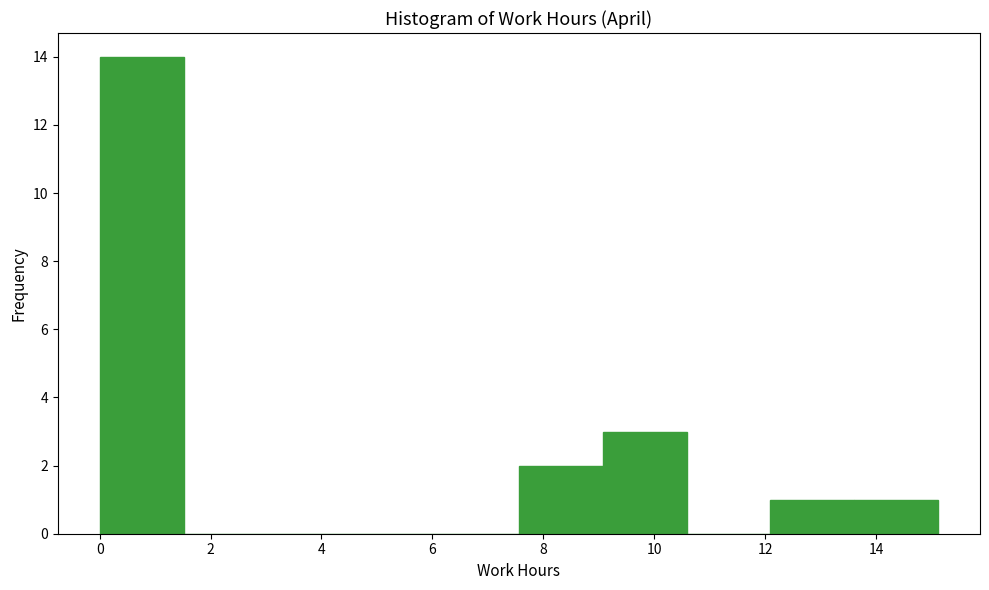

How tall is the bar that spans 7.6 to 9.0 on the x-axis? Neither the bar edges nor the heights are printed on the chart, so give them approximately, as read against the axes.

2